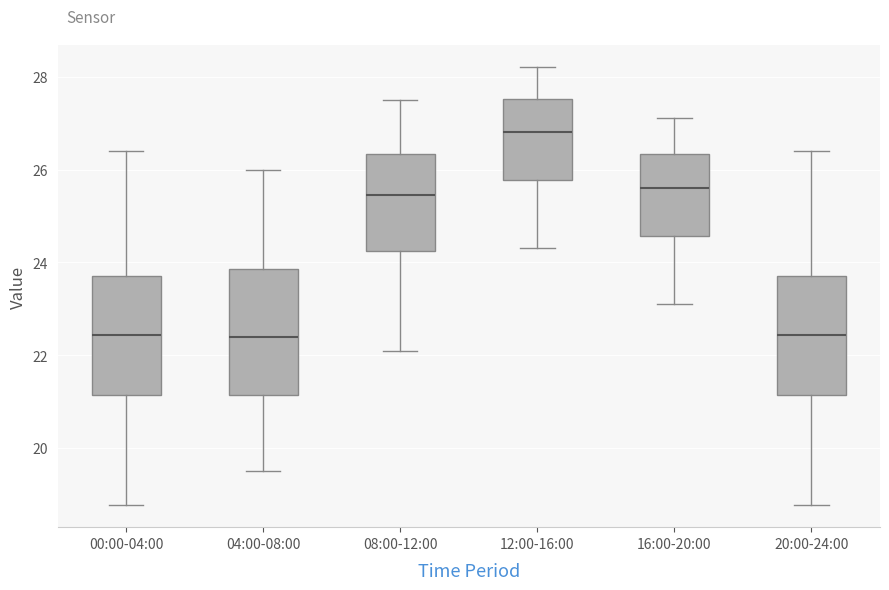

Where does the lower whisker of the box for 16:00-20:00 end on the y-axis? The values are not printed on the chart, so give them approximately, as read against the axis.

23.2